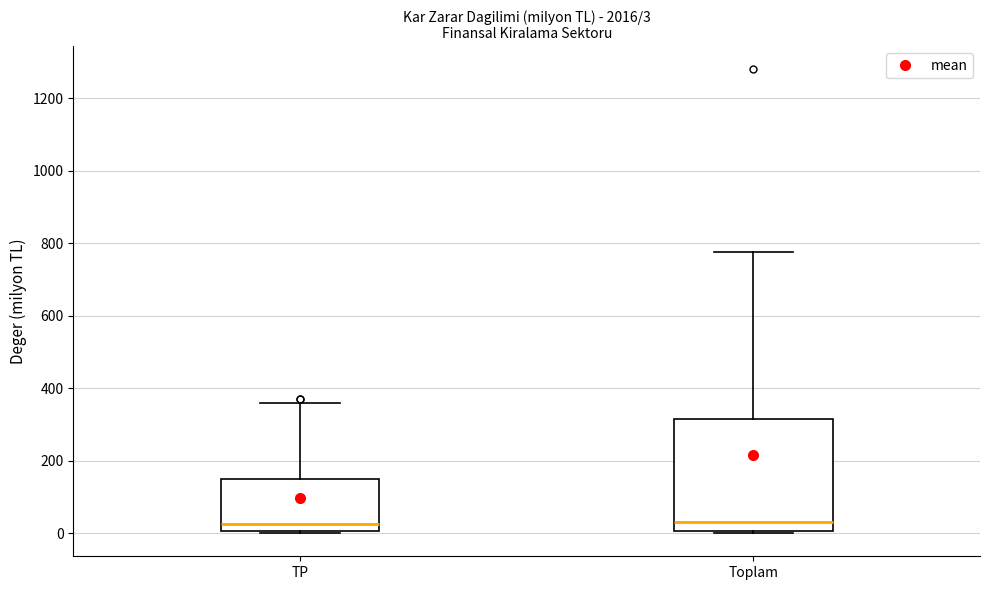

Comparing the boxes themselves (not the whiskers), which one is the tallest?

Toplam